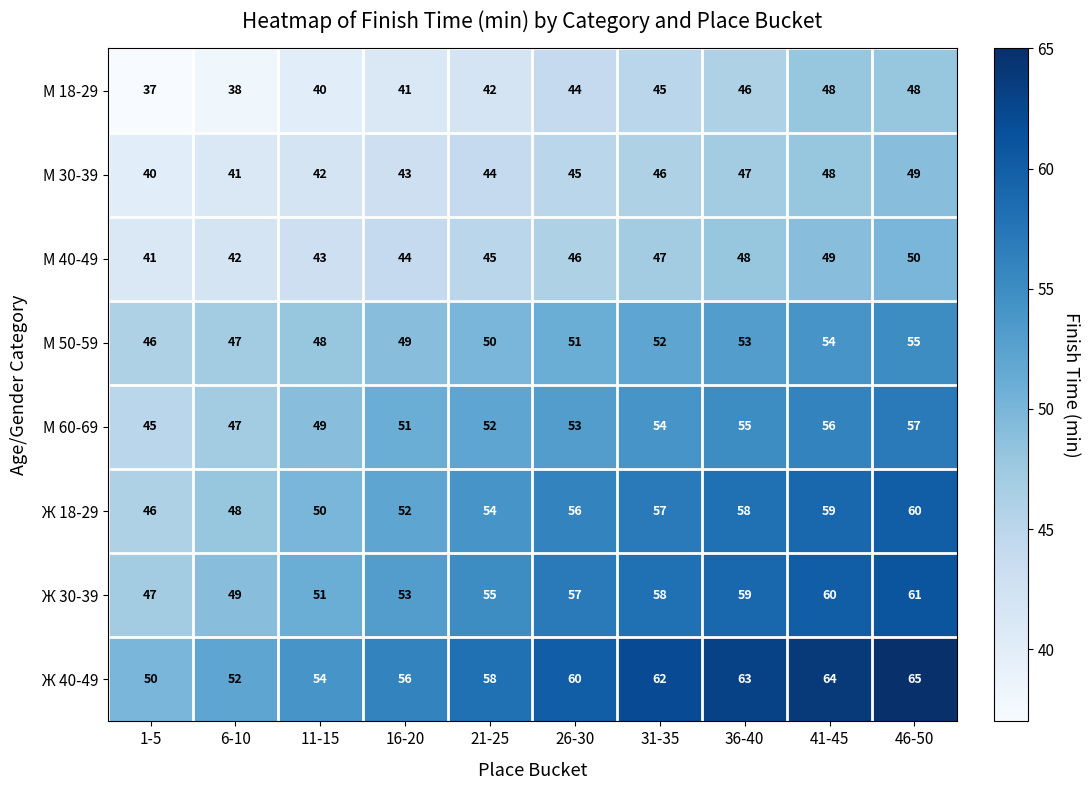

What is the total value across all series at 31-35?

421